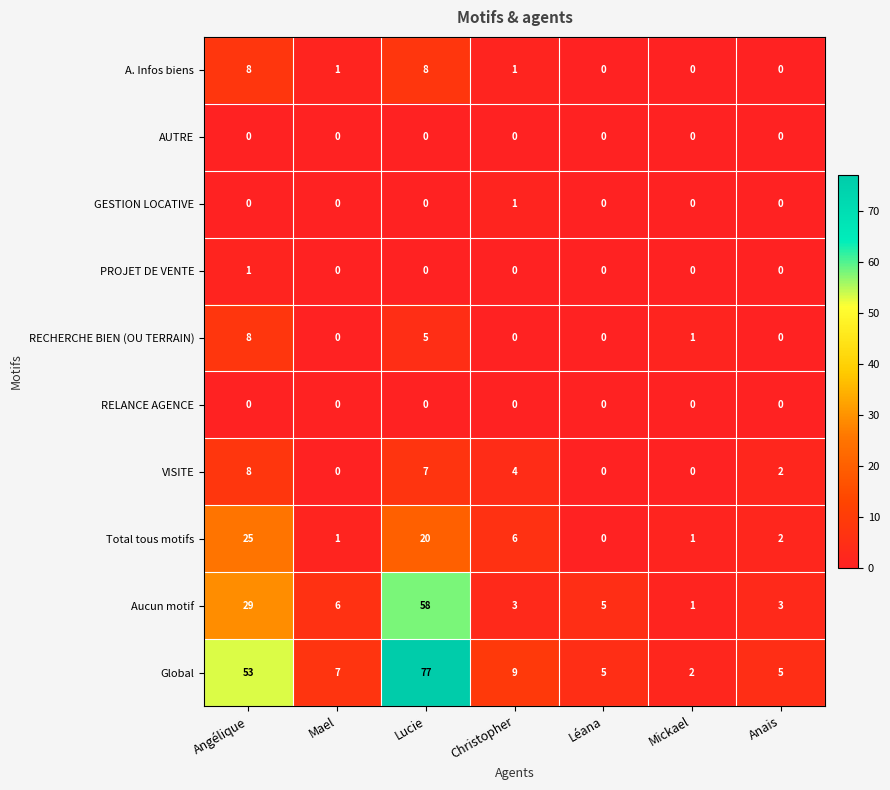

Which series changed the most between Mael and Léana?

Global